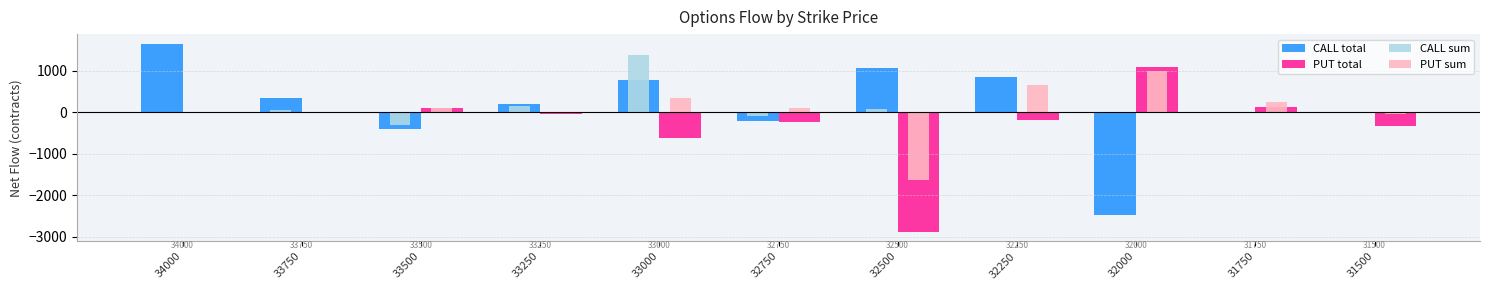

What is the total value across all series at 33250?

323